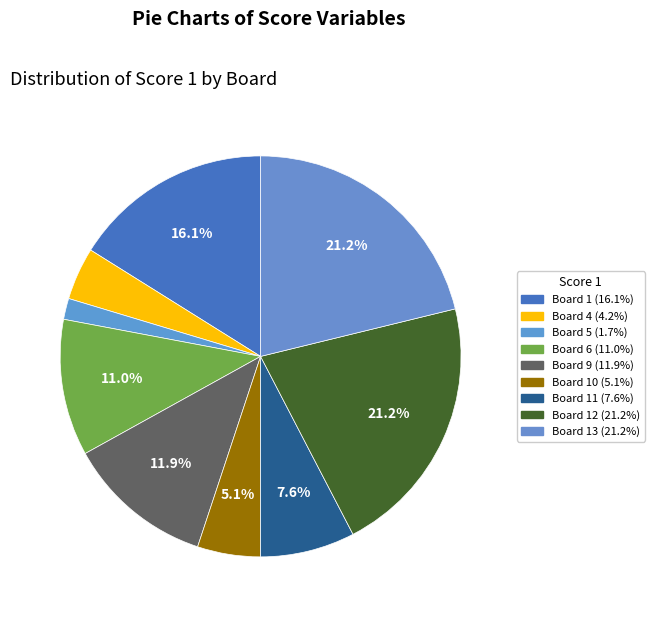

How many segments does this pie chart have?

9